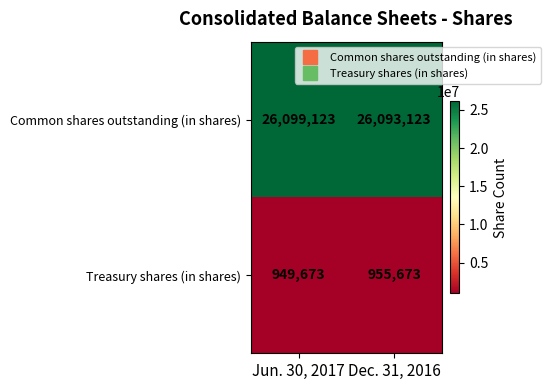

What value does the Treasury shares (in shares) series have at Dec. 31, 2016, to the nearest 100?

955700